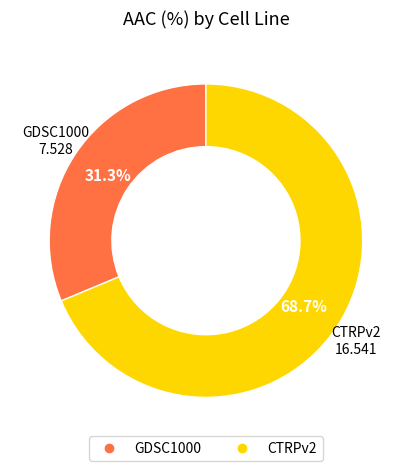

To the nearest percent, what is the combined percentage of CTRPv2 and GDSC1000?

100%